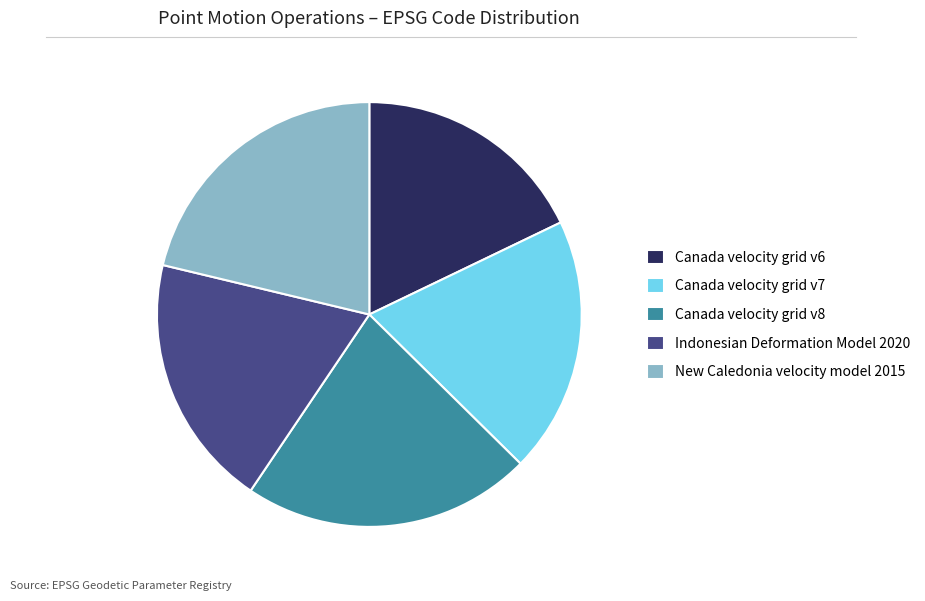

Does any single category account for the majority?

No